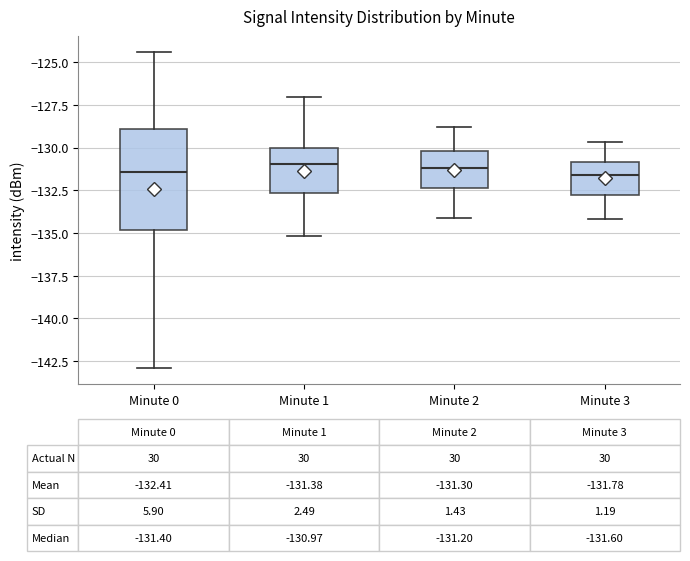

Which box is the tallest, from its lower edge to its upper edge?

Minute 0